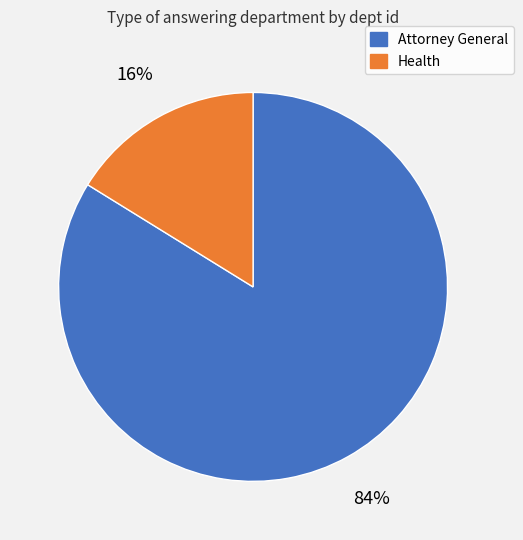

Do Health and Attorney General together represent more than half of the pie?

Yes